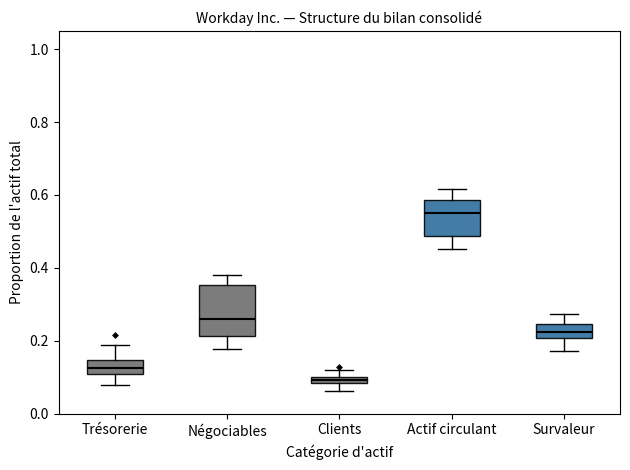

Which box has the highest median line?

Actif circulant